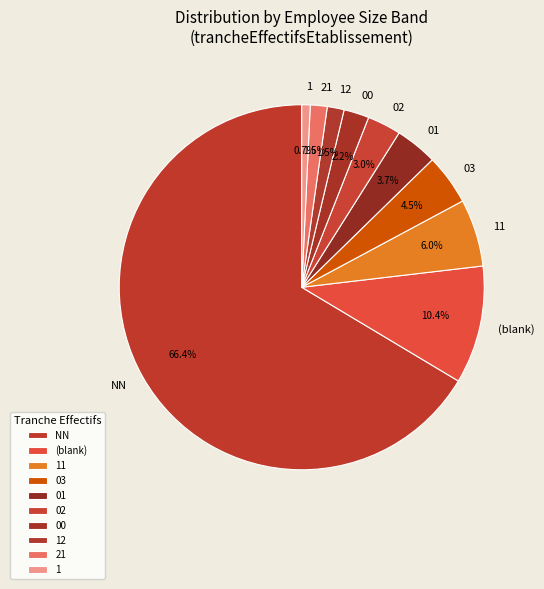

Do 1 and 00 together represent more than half of the pie?

No